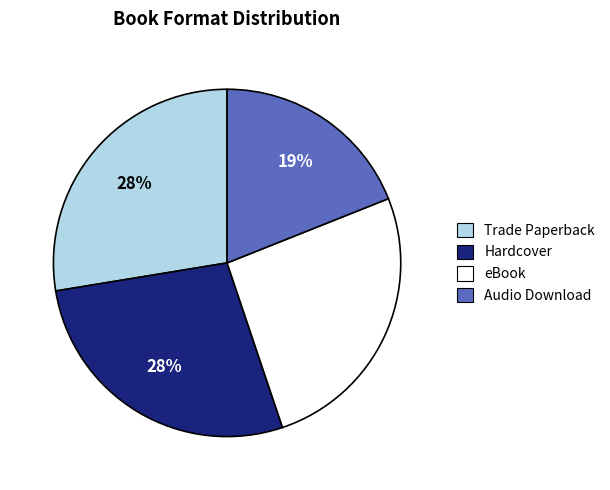

To the nearest percent, what percentage of the pie is eBook?

26%